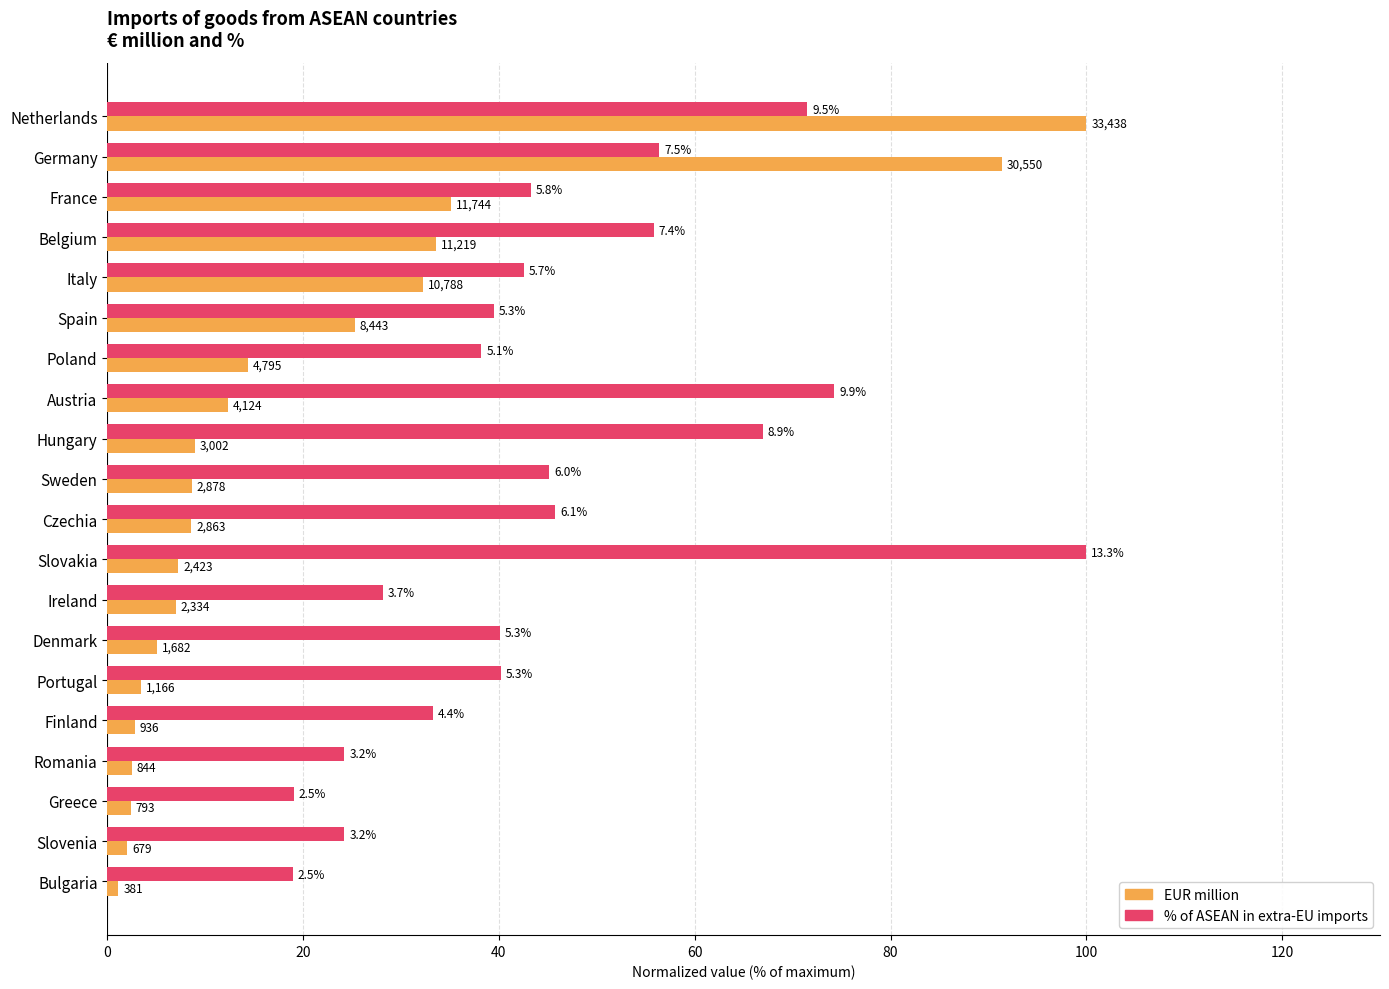

What position from the right is Germany?

19